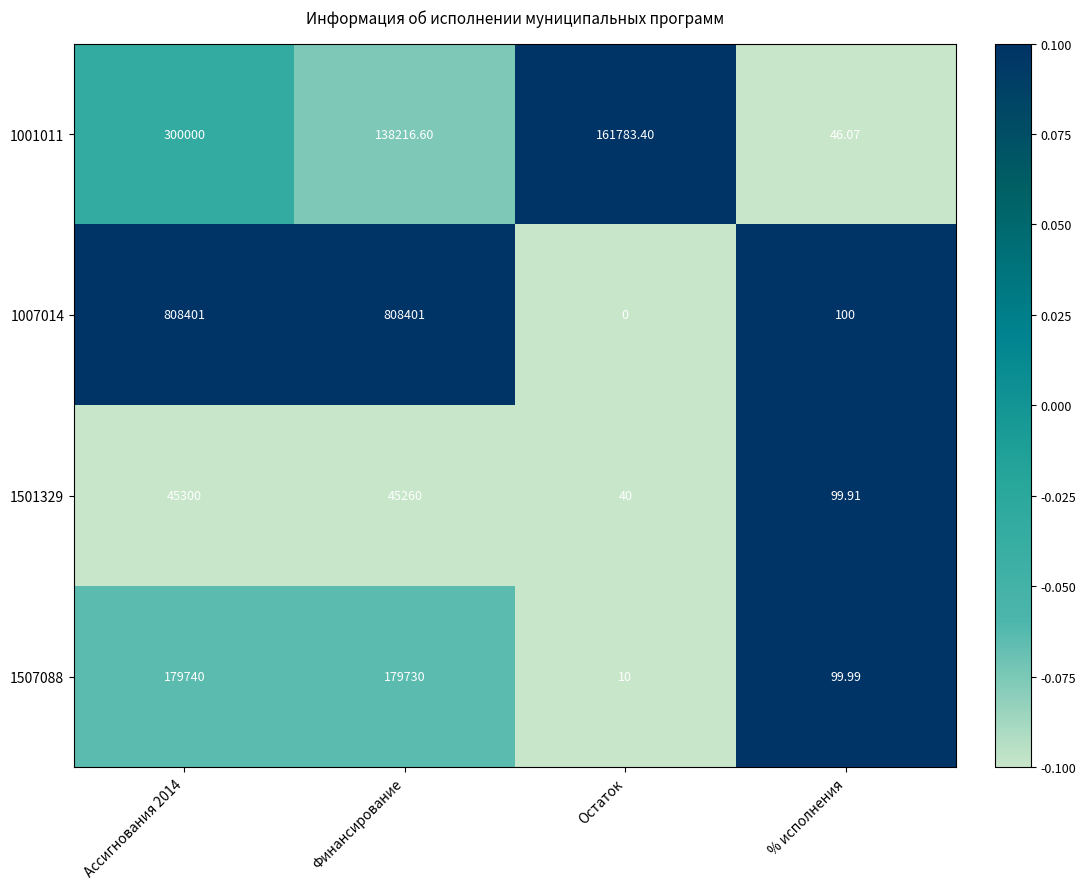

At which label is 1507088 closest to 89875?

% исполнения